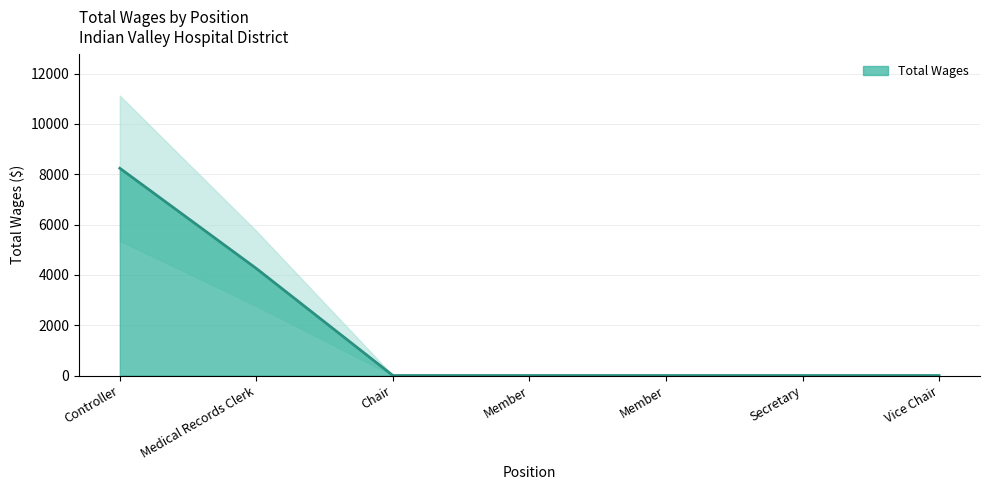

The chart shows a value of 0 at Vice Chair. True or false?

True